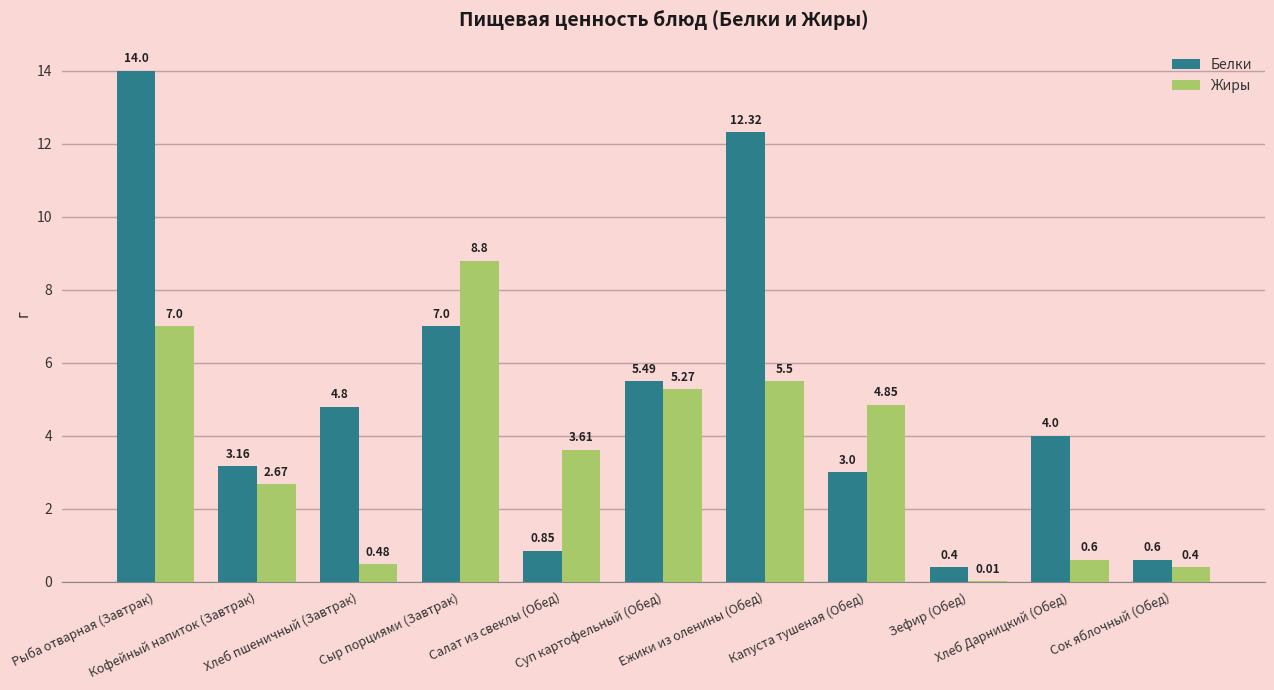

Which series has the largest total across all categories?

Белки